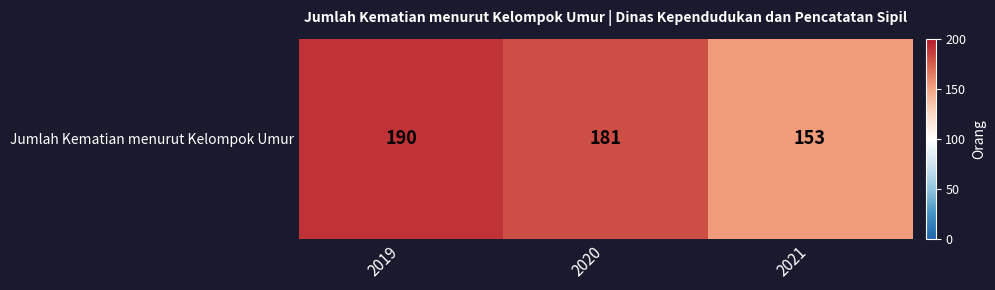

The value at 2019 is 190. True or false?

True